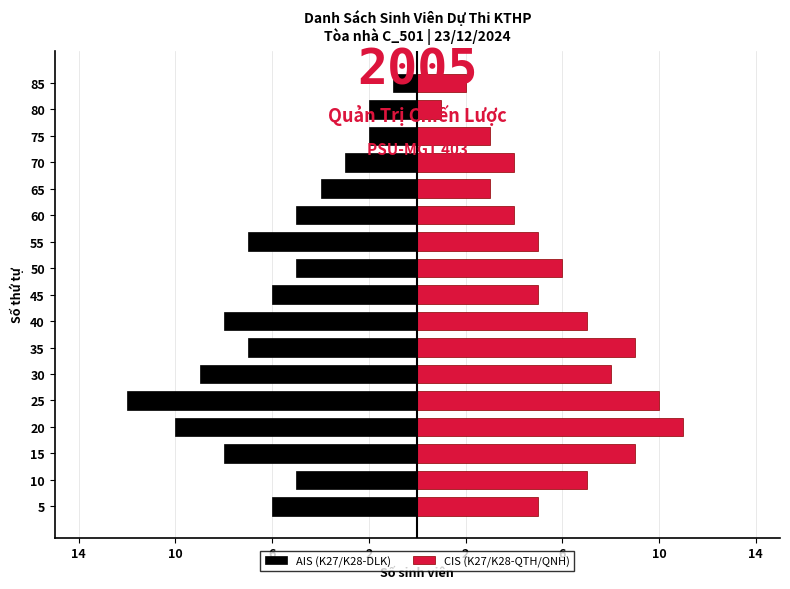

Which series has the largest range (max minus min)?

AIS (K27/K28-DLK)